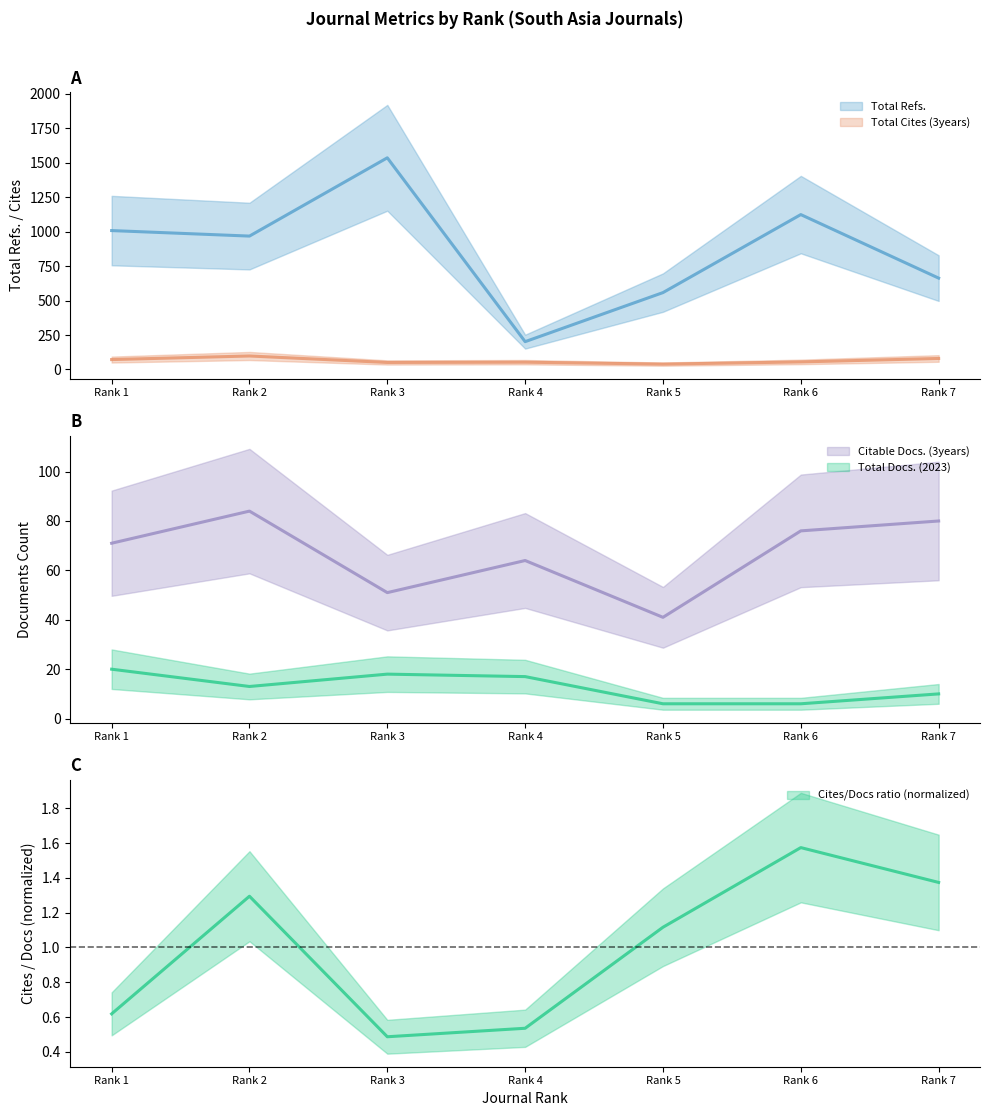

True or false: Total Docs. (2023) and Total Cites (3years) intersect in this chart.

False